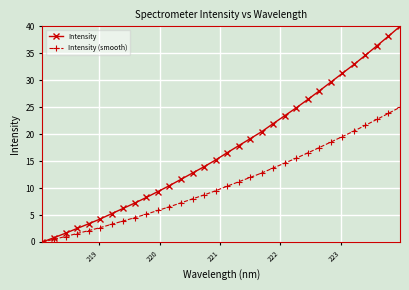

Rank the series by their average value, from highest to lowest.

Intensity, Intensity (smooth)